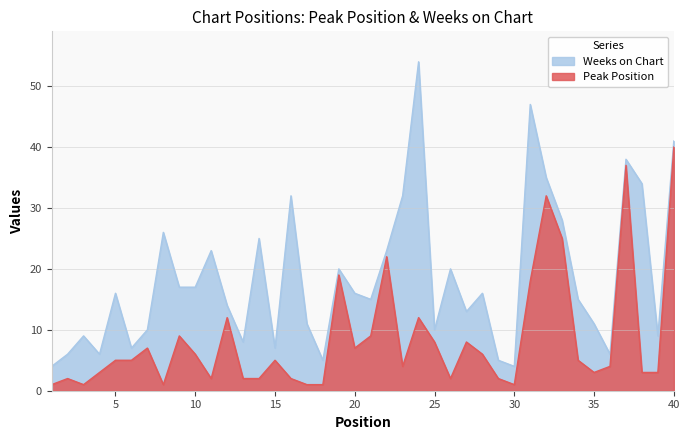

List the labels in order of value, largest first.

40, 37, 32, 33, 22, 19, 31, 12, 24, 9, 21, 25, 27, 7, 20, 10, 28, 5, 6, 15, 34, 23, 36, 4, 35, 38, 39, 2, 11, 13, 14, 16, 26, 29, 1, 3, 8, 17, 18, 30